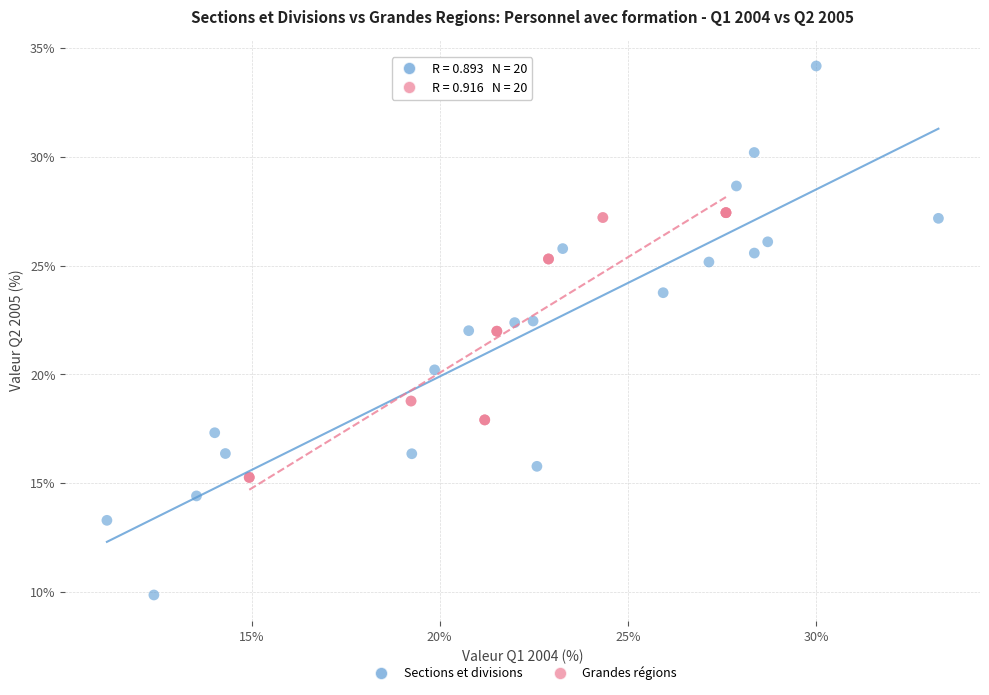

Which series reaches the maximum Y coordinate?

Sections et divisions